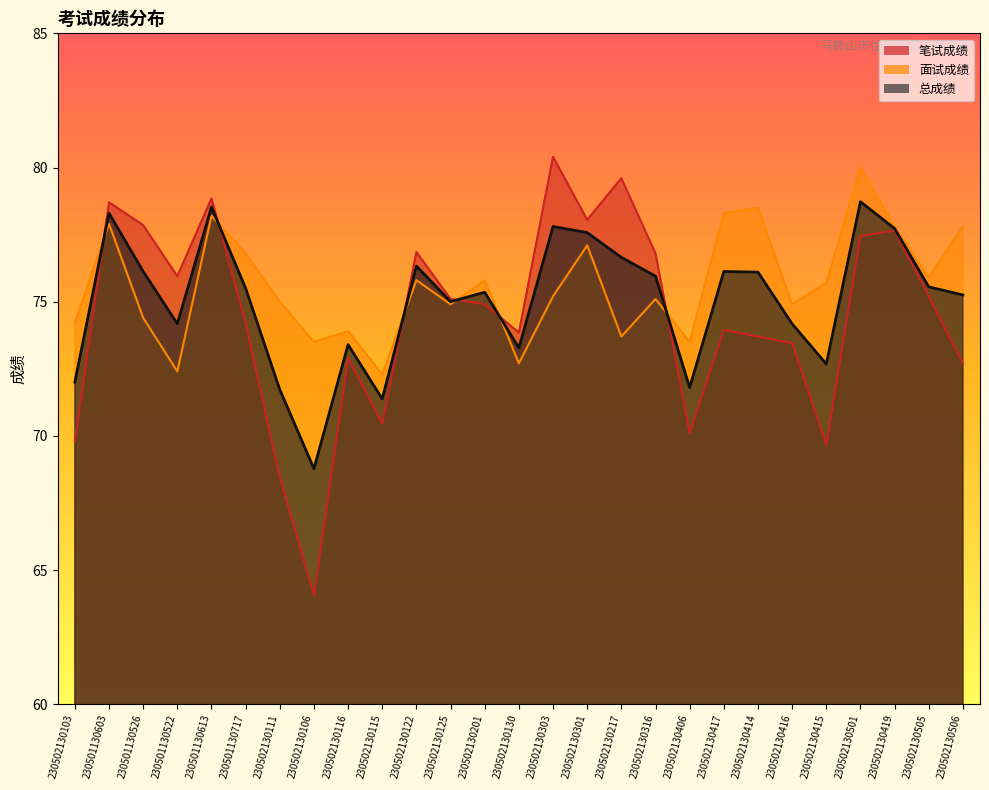

How many data points in 笔试成绩 are less than 74?

12